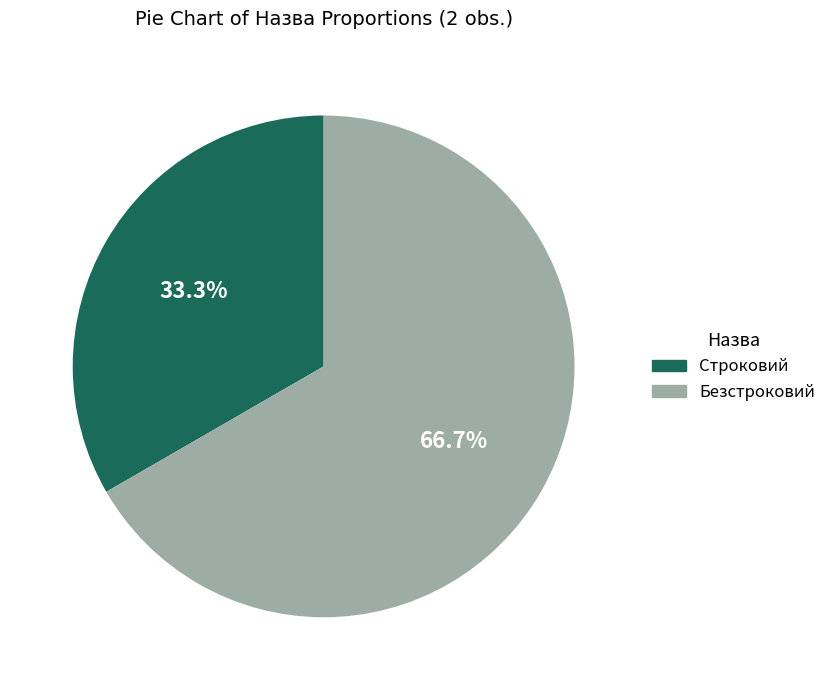

What percentage is the Строковий slice, to the nearest percent?

33%